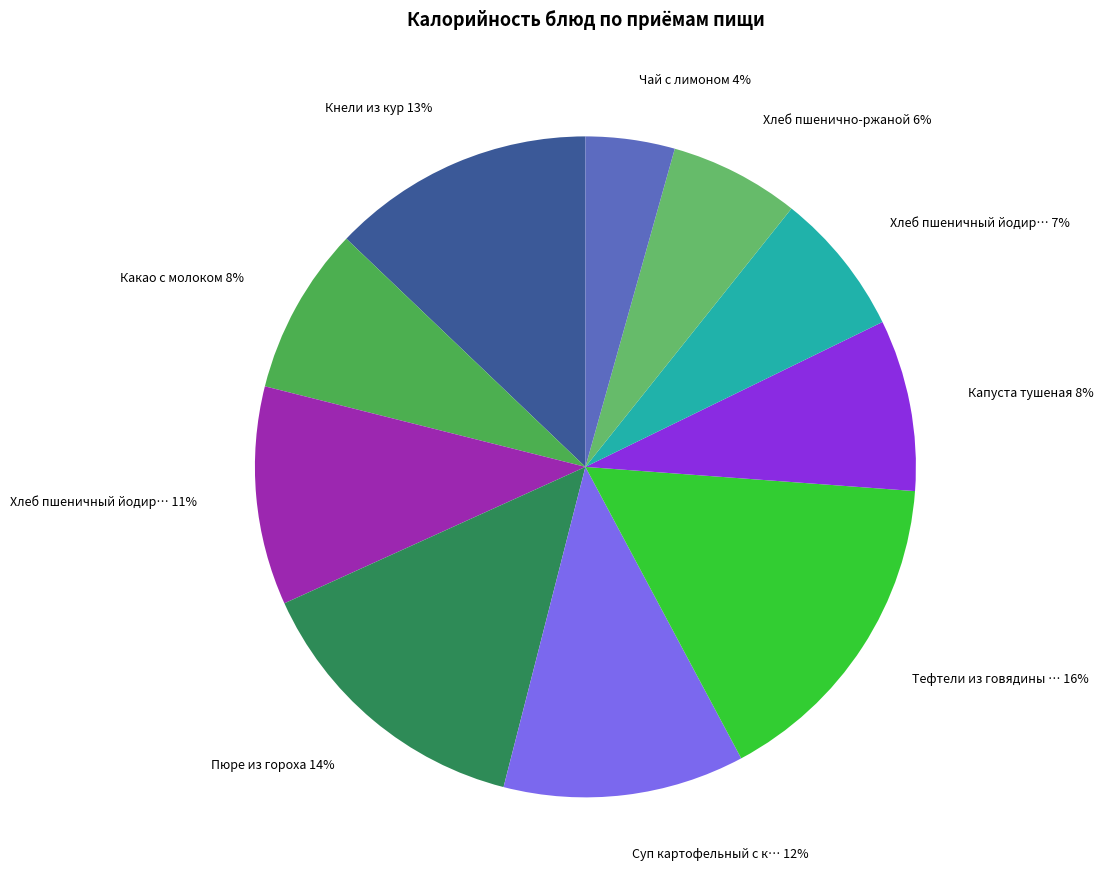

How many segments does this pie chart have?

10